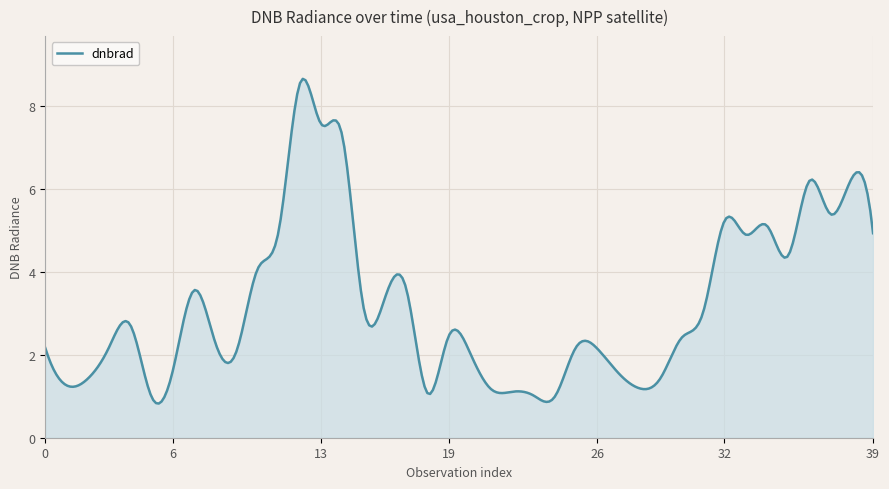

What is the difference between the maximum and minimum values?

7.8